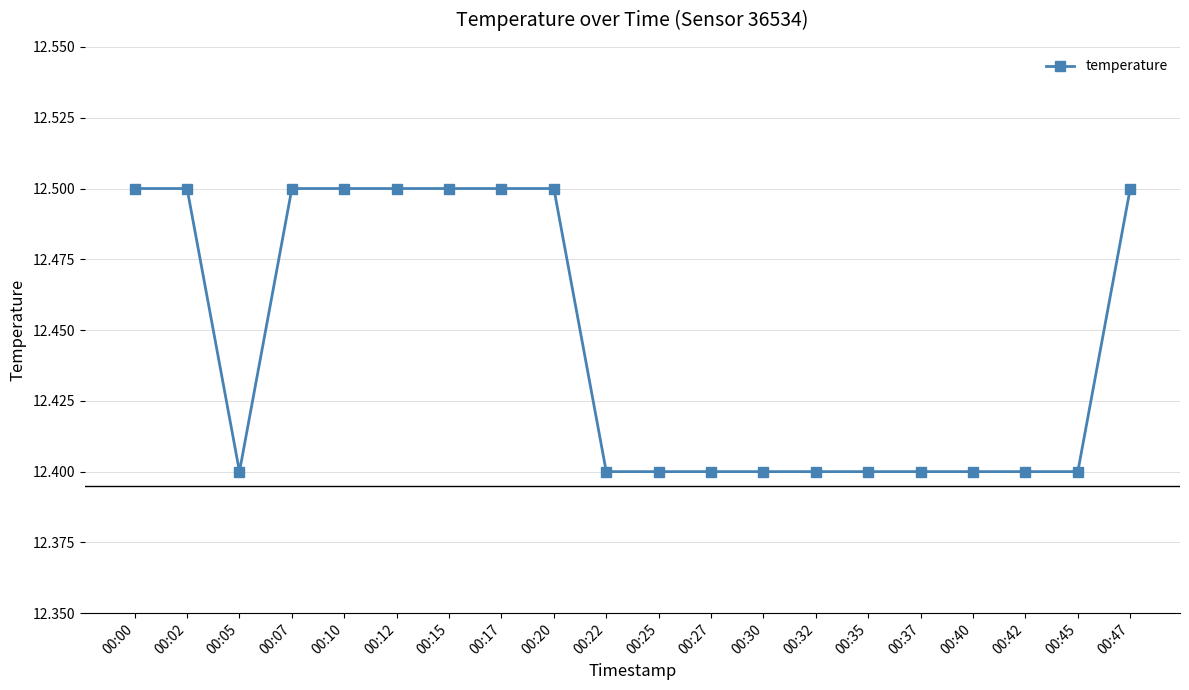

What is the average value?

12.4